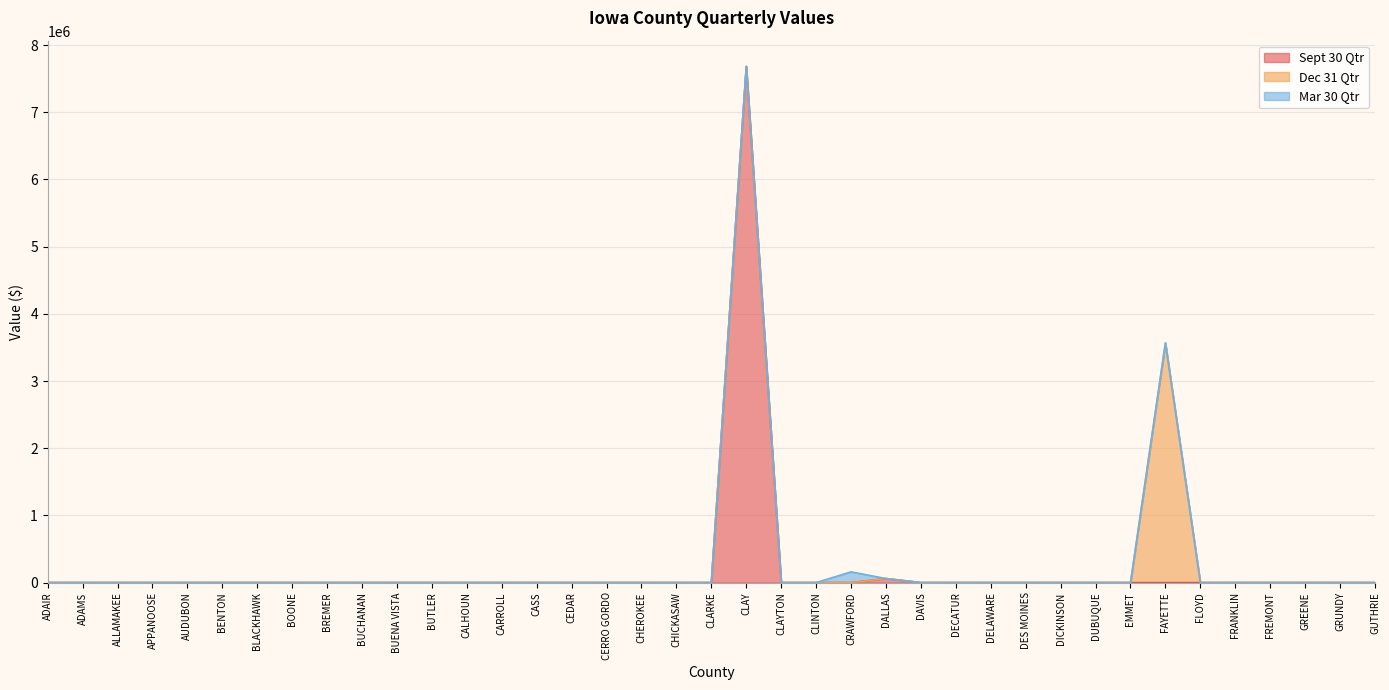

Rank the series by their average value, from lowest to highest.

Mar 30 Qtr, Dec 31 Qtr, Sept 30 Qtr